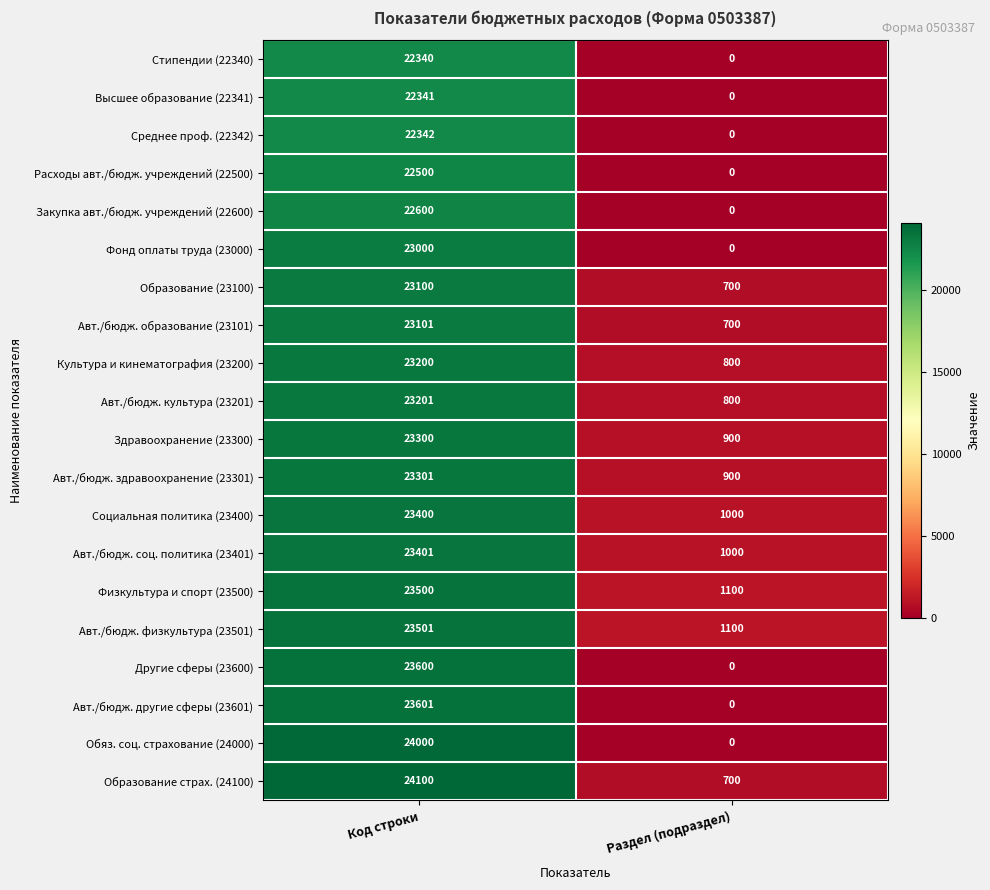

Count the number of categories in the chart.

2